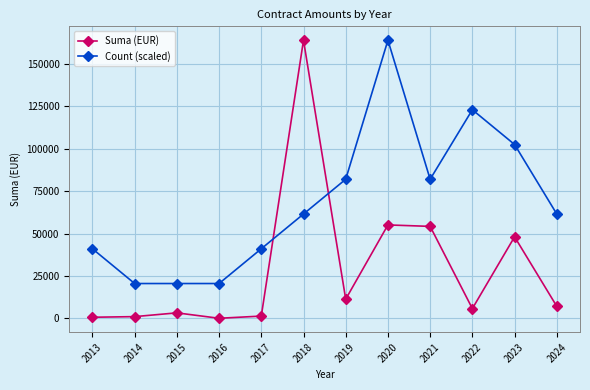

What is the spread (max minus min) of values at 2019?

70776.9